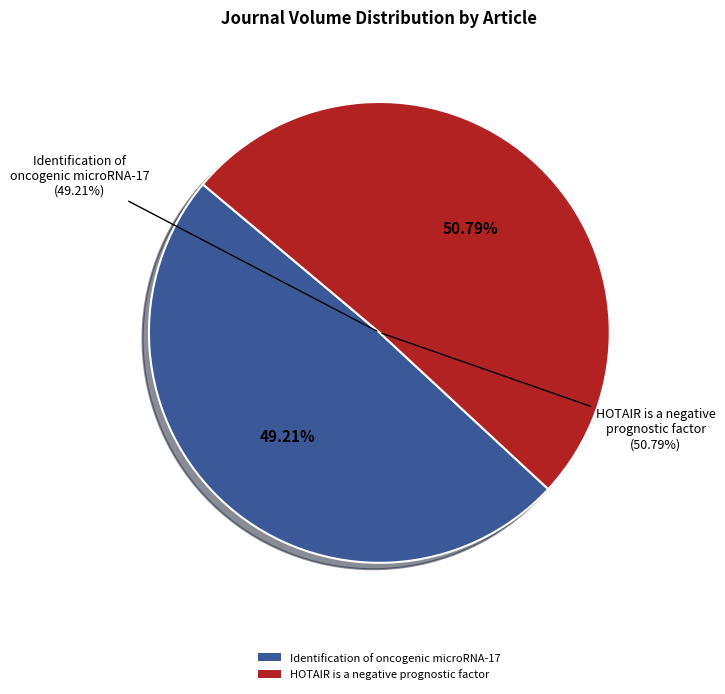

Which category accounts for the majority?

HOTAIR is a negative prognostic factor